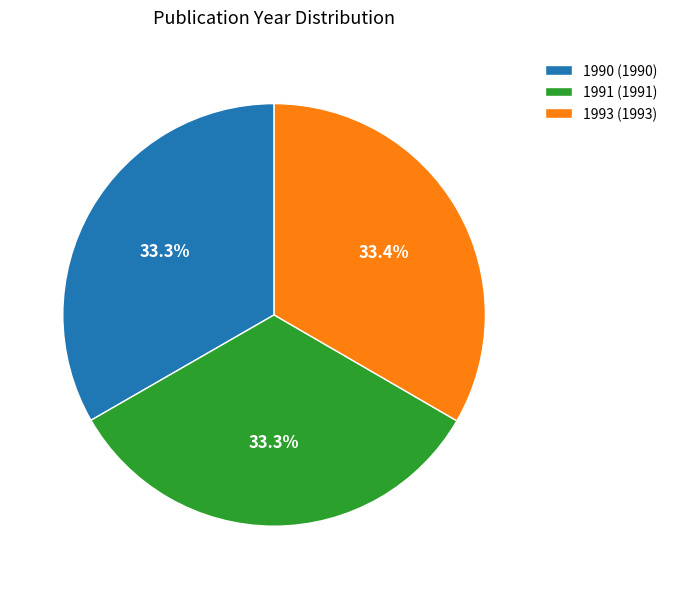

To the nearest percent, what portion does 1991 represent?

33%